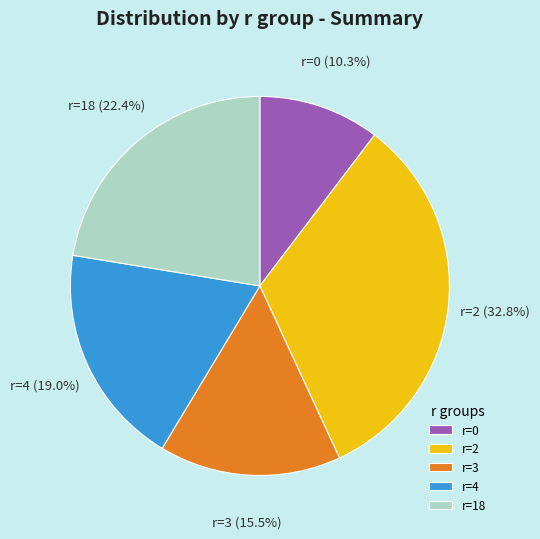

The r=18 slice represents 22% of the pie. True or false?

True